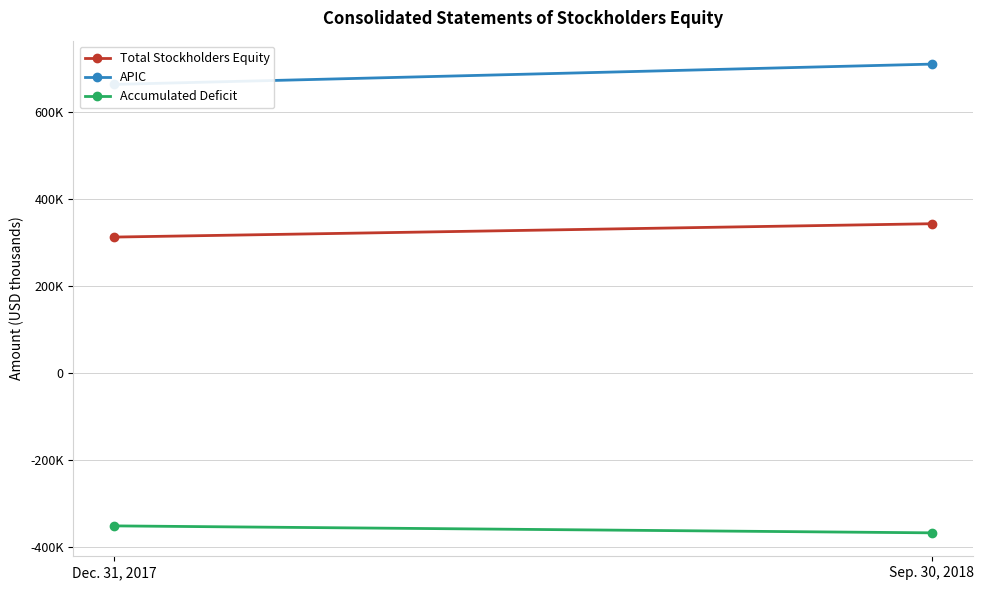

Which category has the lowest value in the APIC series?

Dec. 31, 2017